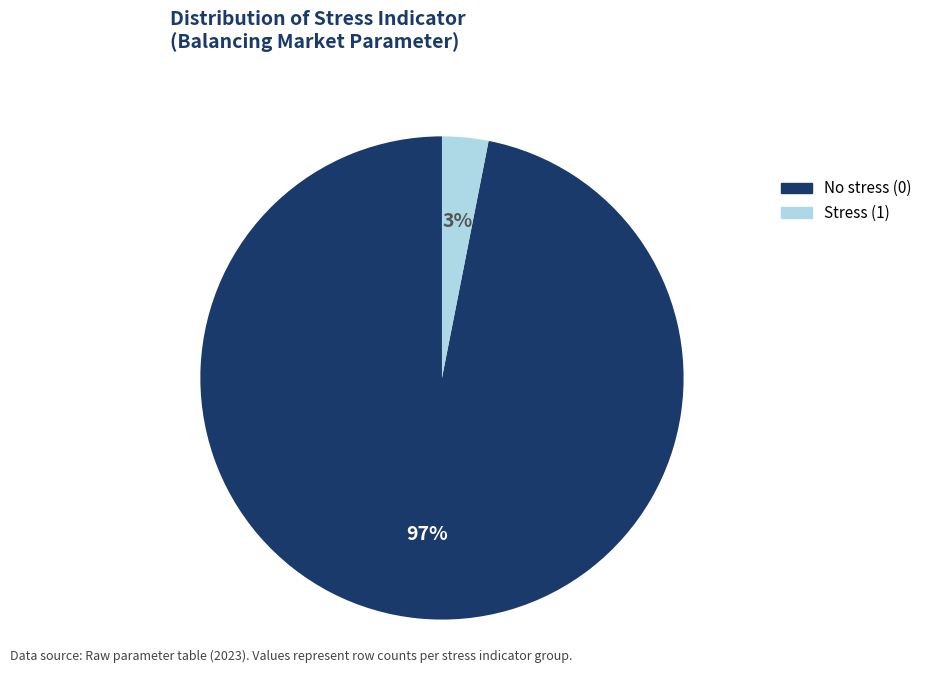

To the nearest percent, what portion does No stress (0) represent?

97%